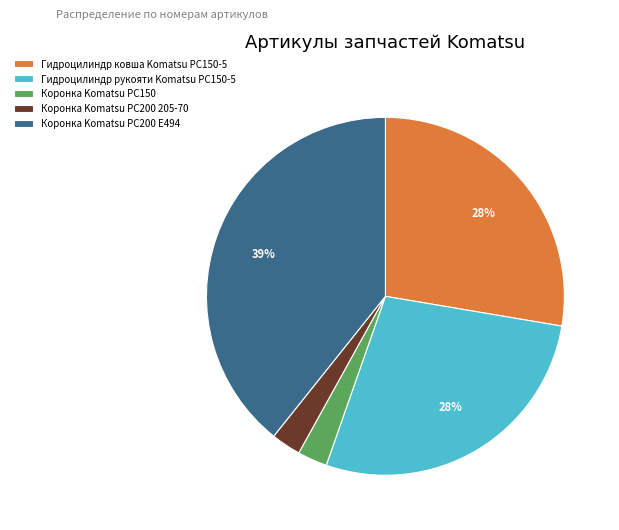

What is the largest slice in the pie chart?

Коронка Komatsu PC200 E494